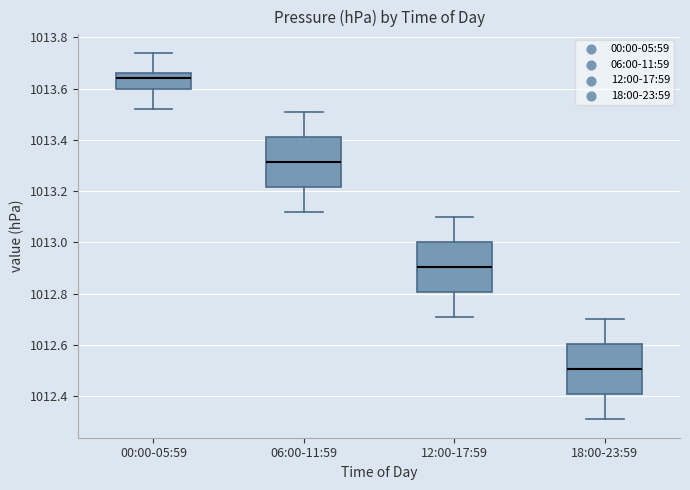

Which box has the lowest median line?

18:00-23:59